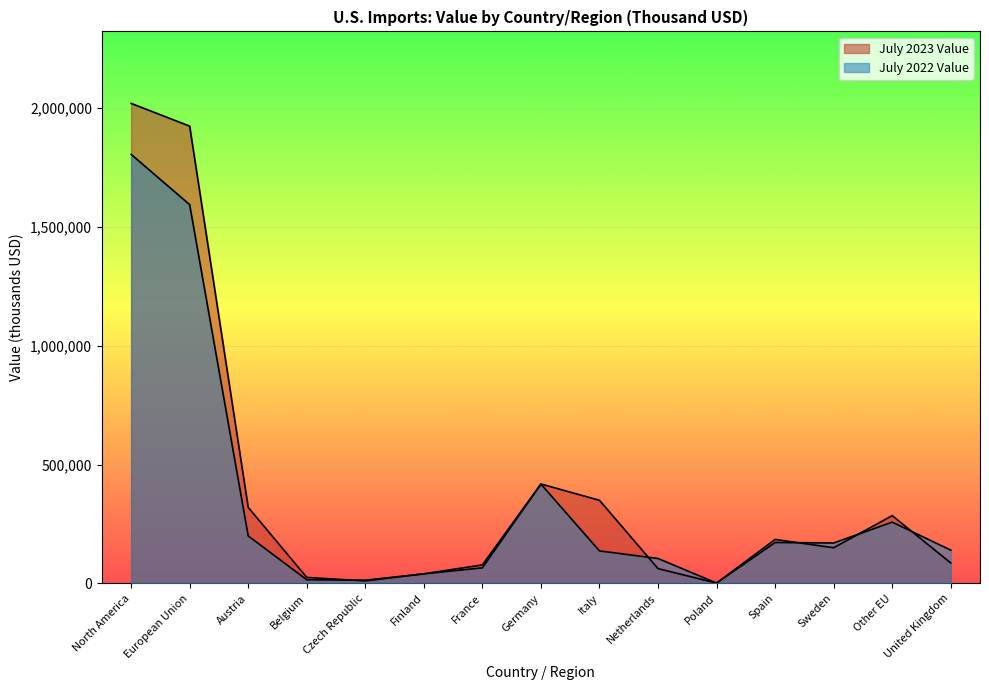

What is the average value of the July 2022 Value series?

342140